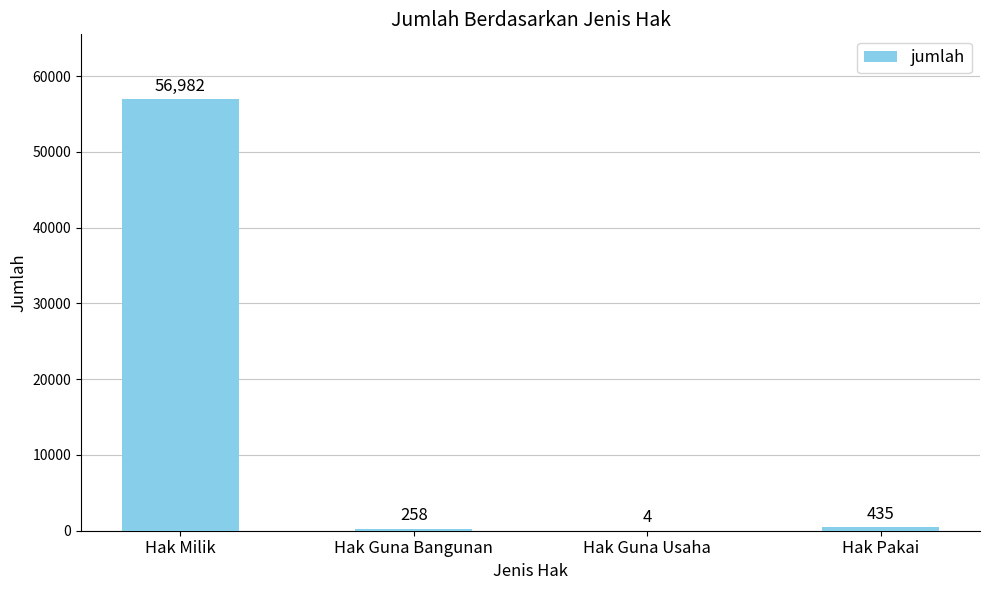

What is the average value?

14420